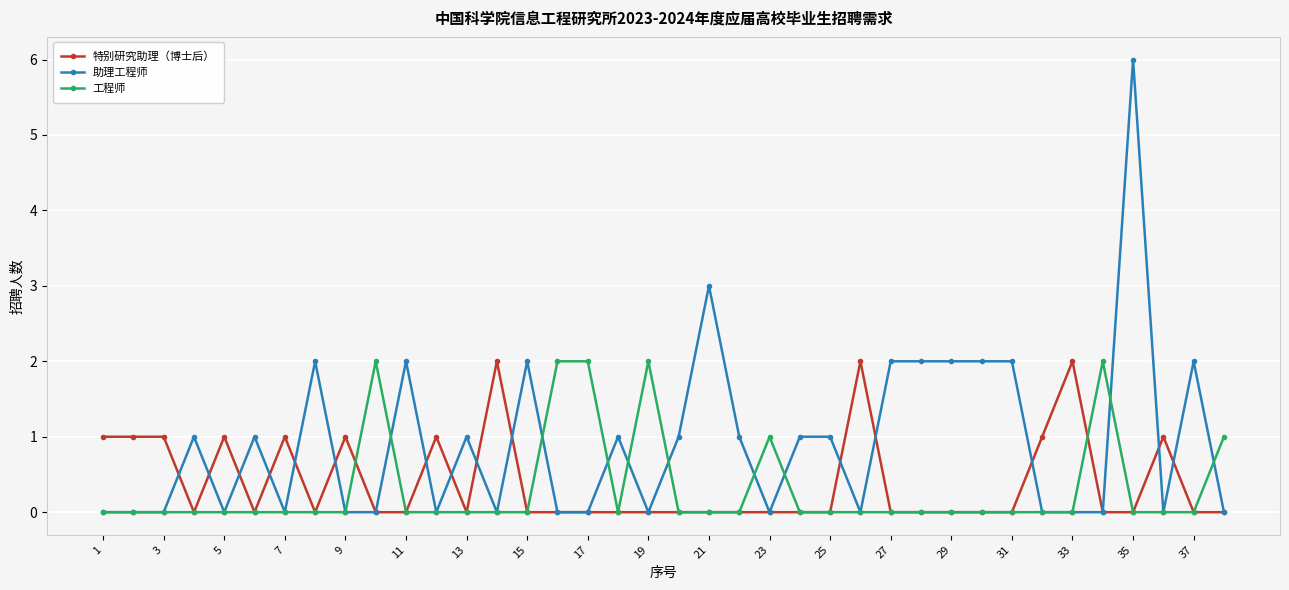

What is the greatest value displayed?

6